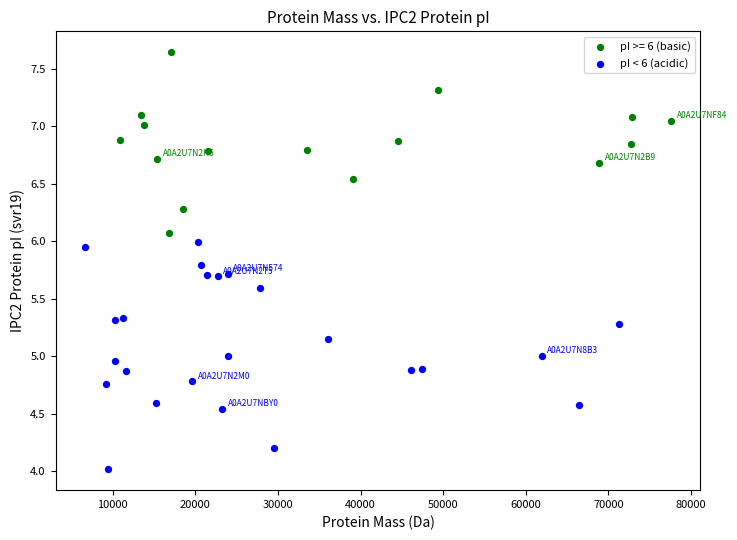

Which series contains the lowest Y value?

pI < 6 (acidic)